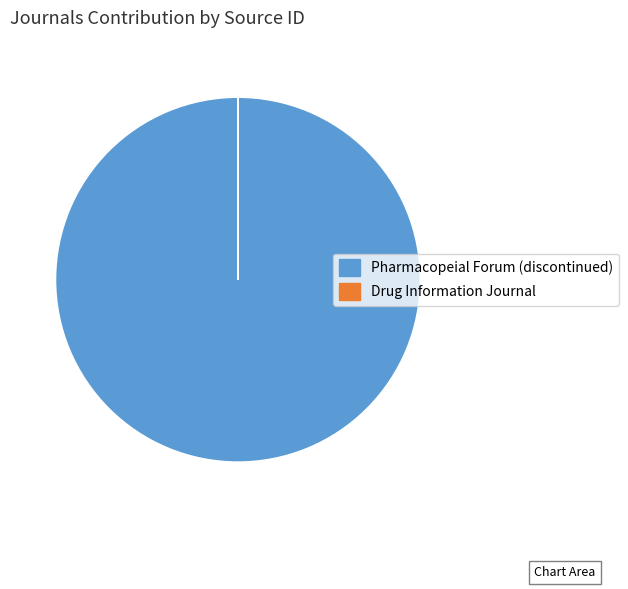

Which slice represents more than half of the pie?

Pharmacopeial Forum (discontinued)